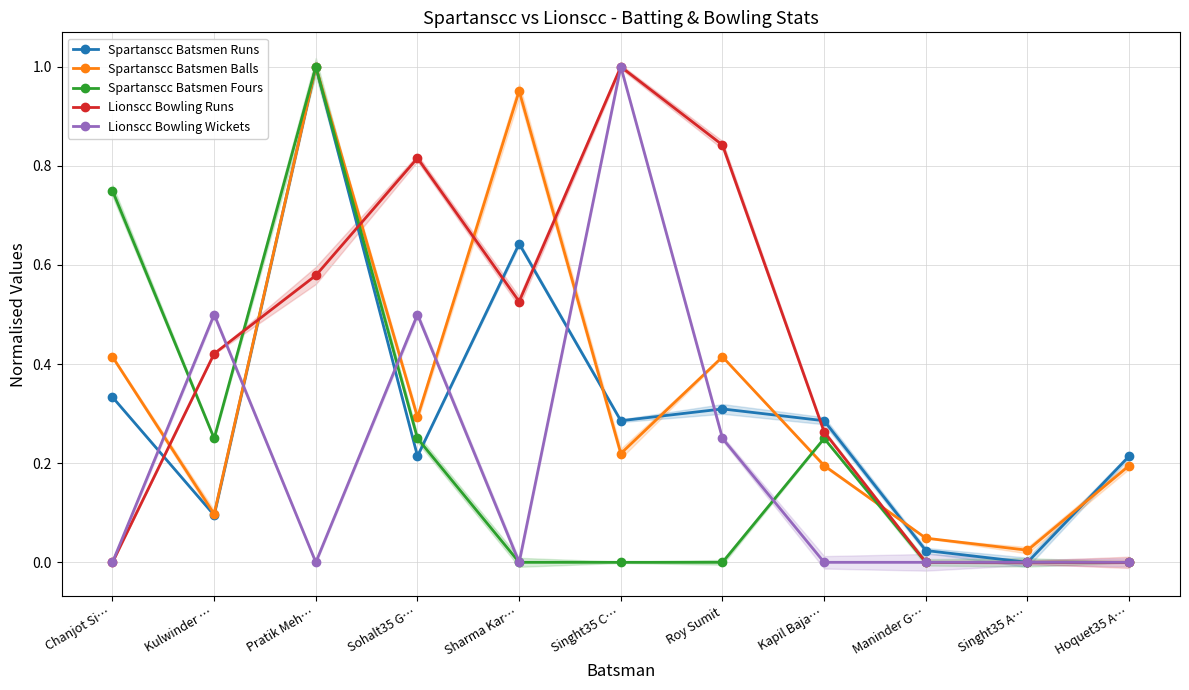

Which series ends up on top after the final intersection of Spartanscc Batsmen Balls and Spartanscc Batsmen Runs?

Spartanscc Batsmen Runs